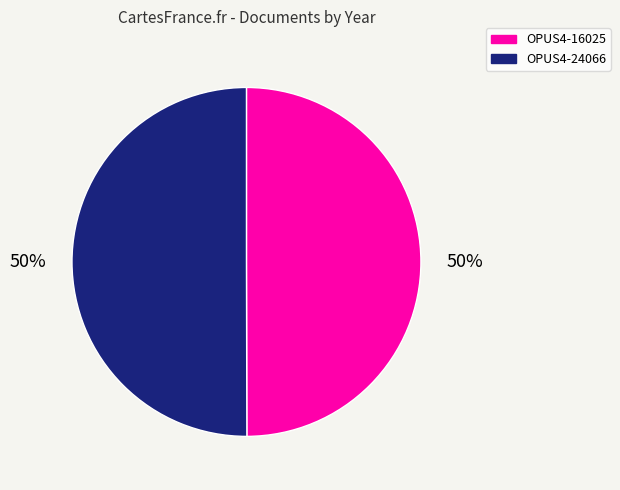

To the nearest percent, what portion does OPUS4-16025 represent?

50%